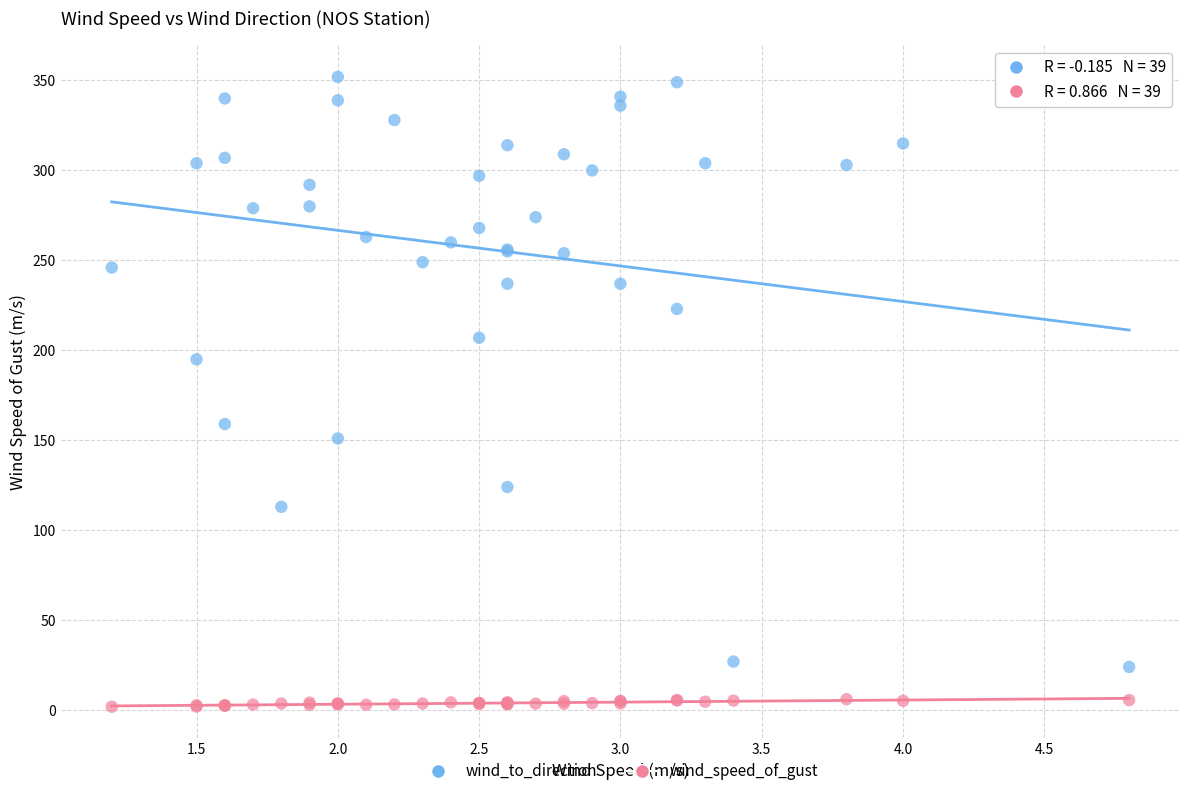

Which series contains the lowest Y value?

wind_speed_of_gust